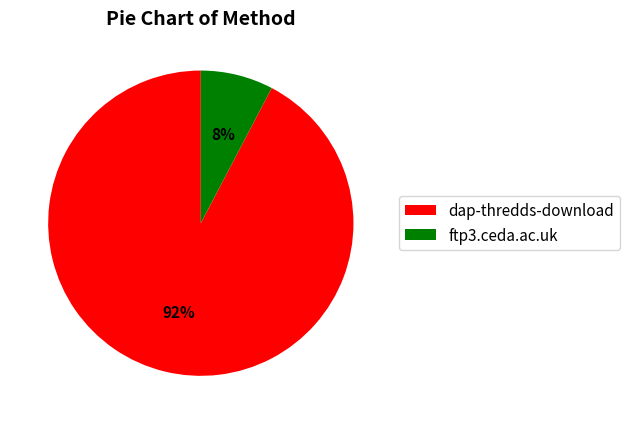

Is there a majority slice in this chart?

Yes